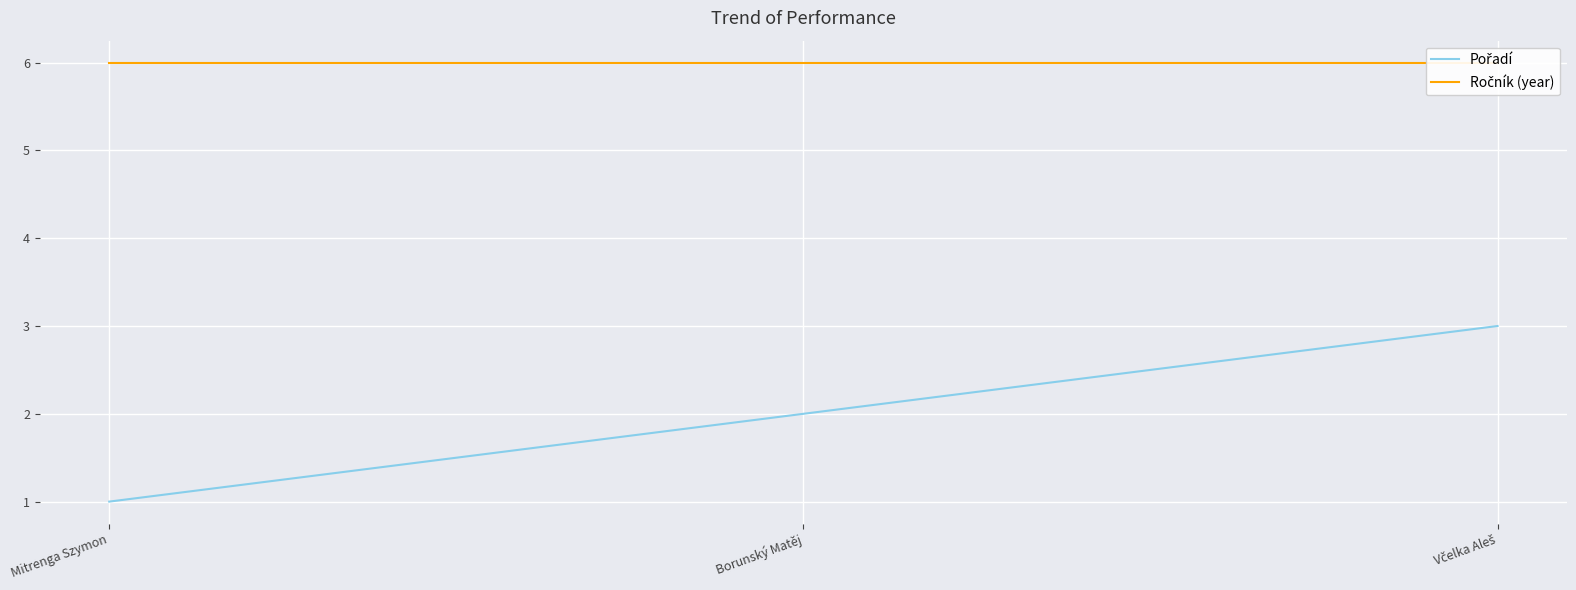

What is the difference between the highest and lowest values at Mitrenga Szymon?

5